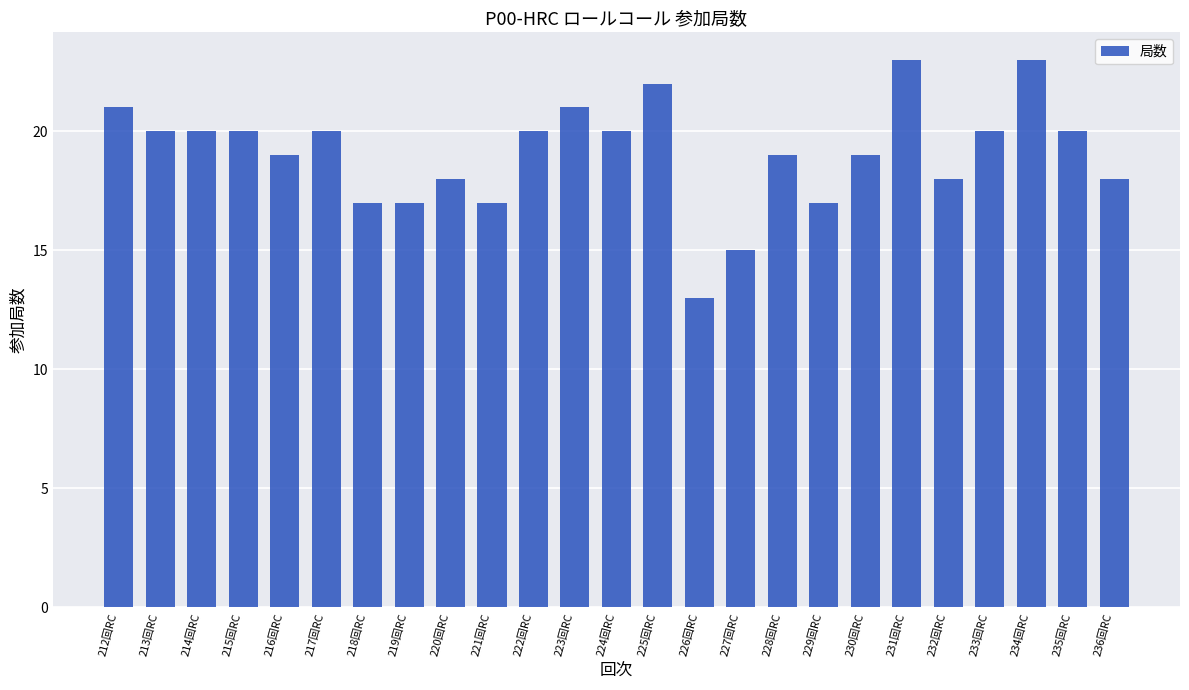

What is the label of the 24th bar from the left?

235回RC